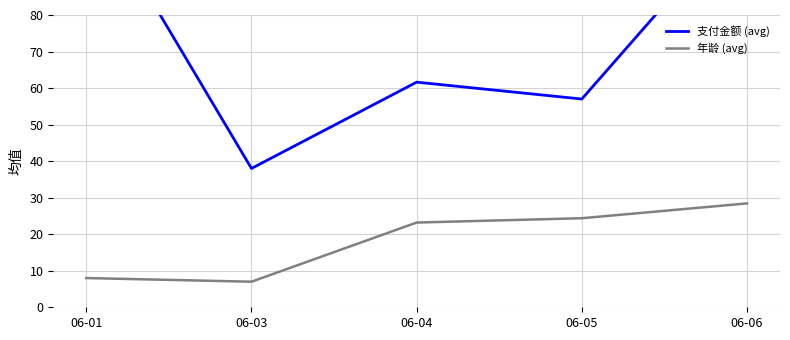

True or false: 支付金额 (avg) and 年龄 (avg) cross at least once.

False